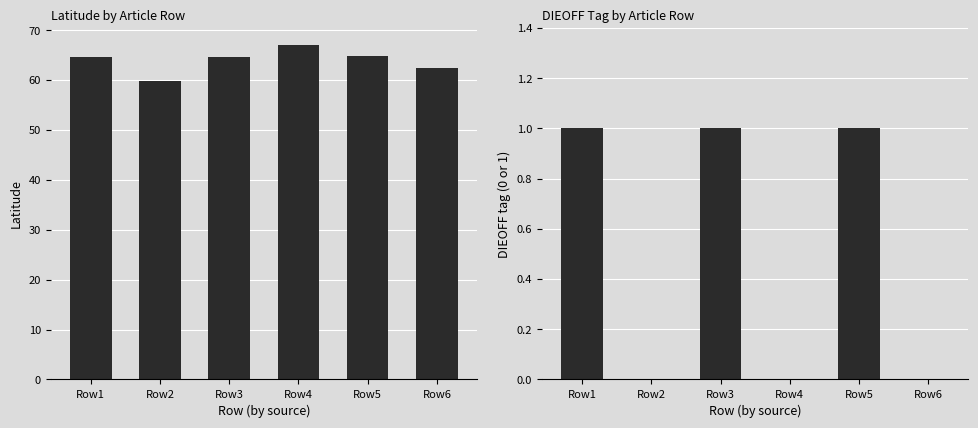

Count the DIEOFF values in the range 0 to 1.

6